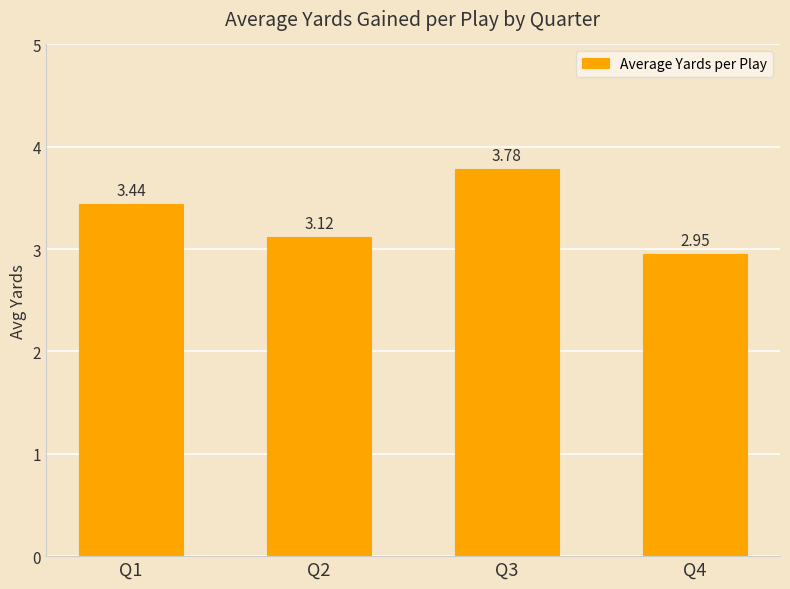

What is the average value?

3.3